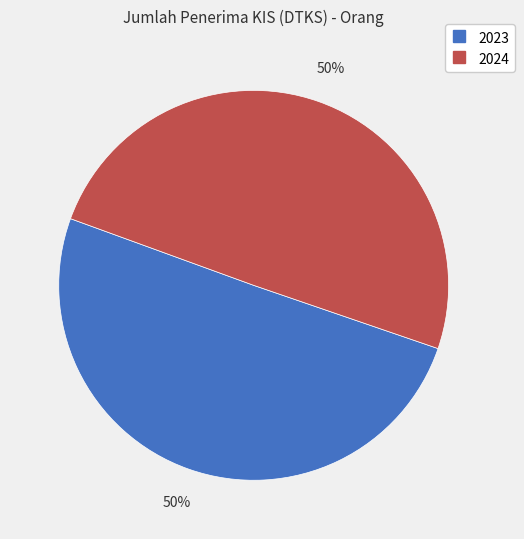

Is the sum of 2024 and 2023 greater than half?

Yes